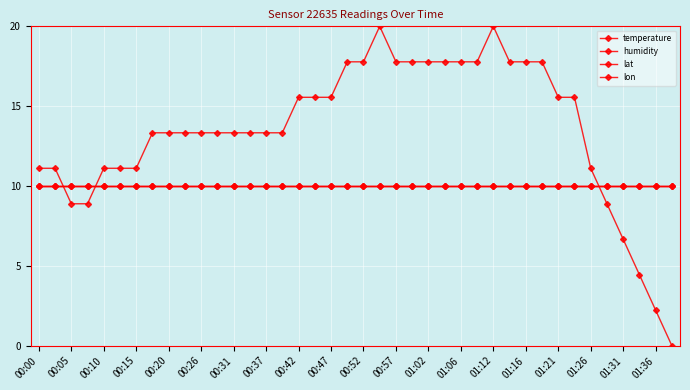

Is this an area chart (filled region under the line)?

No